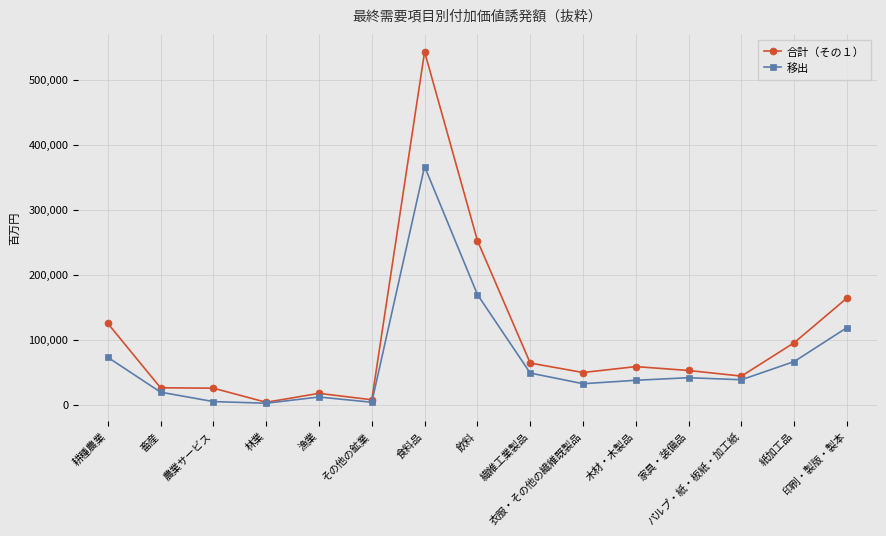

Does the chart have visible grid lines?

Yes